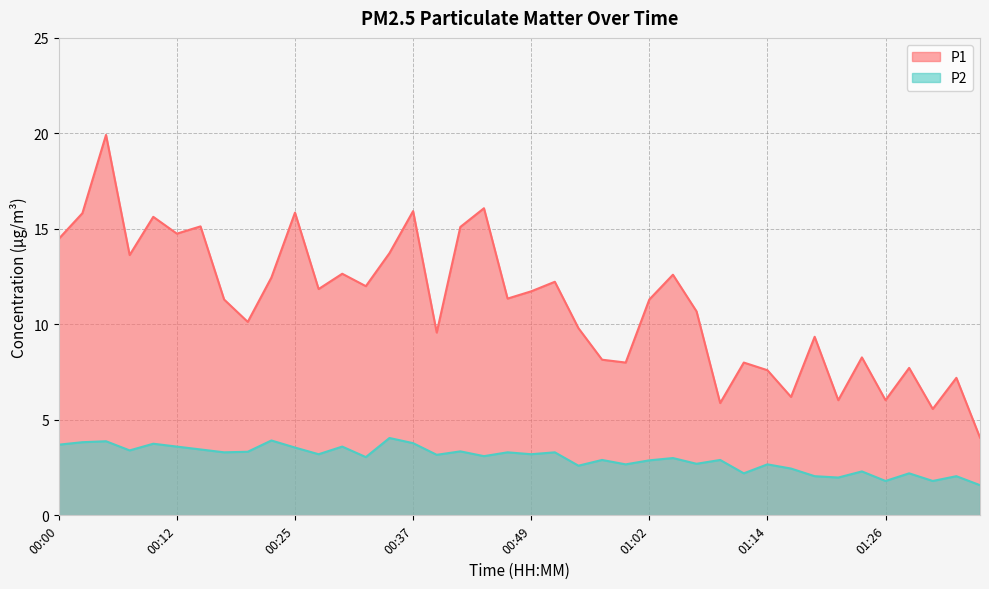

What is the sum of all P1 values?

443.8